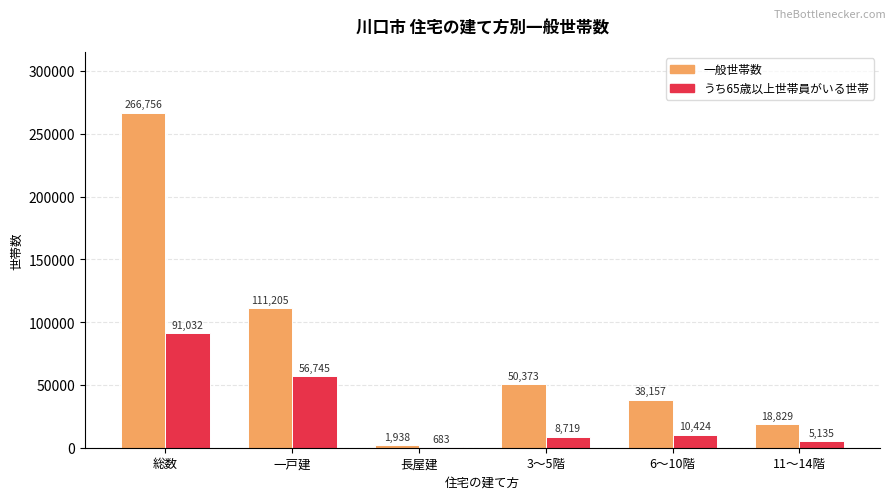

Which series changed the most between 長屋建 and 11～14階?

一般世帯数